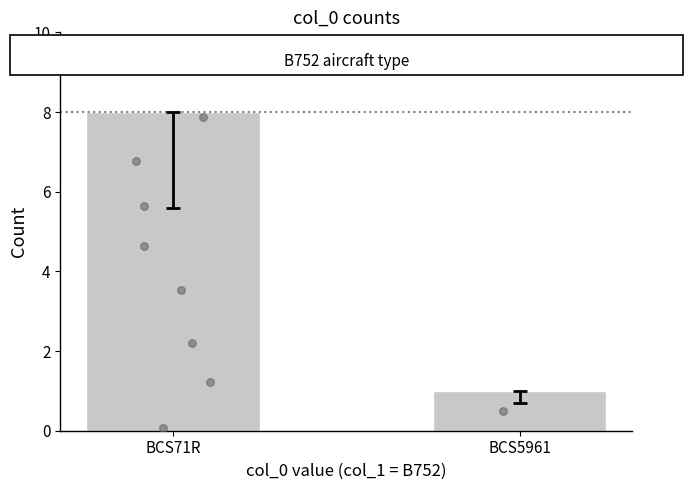

Approximately how many times larger is the value at BCS5961 compared to BCS71R?

0.1